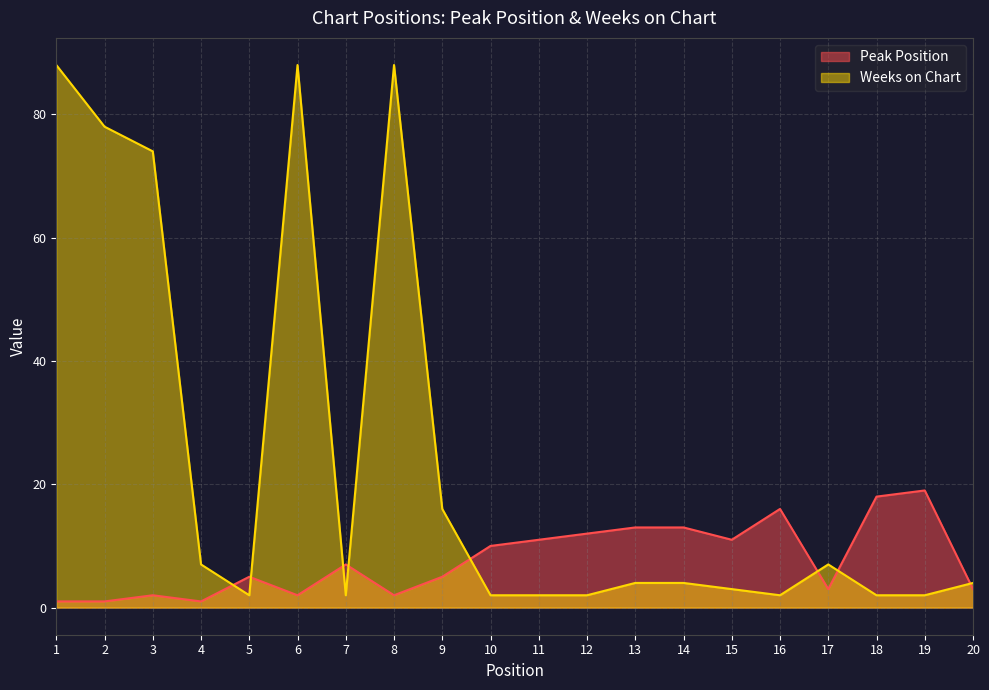

Rank the series by their maximum value, from highest to lowest.

Weeks on Chart, Peak Position